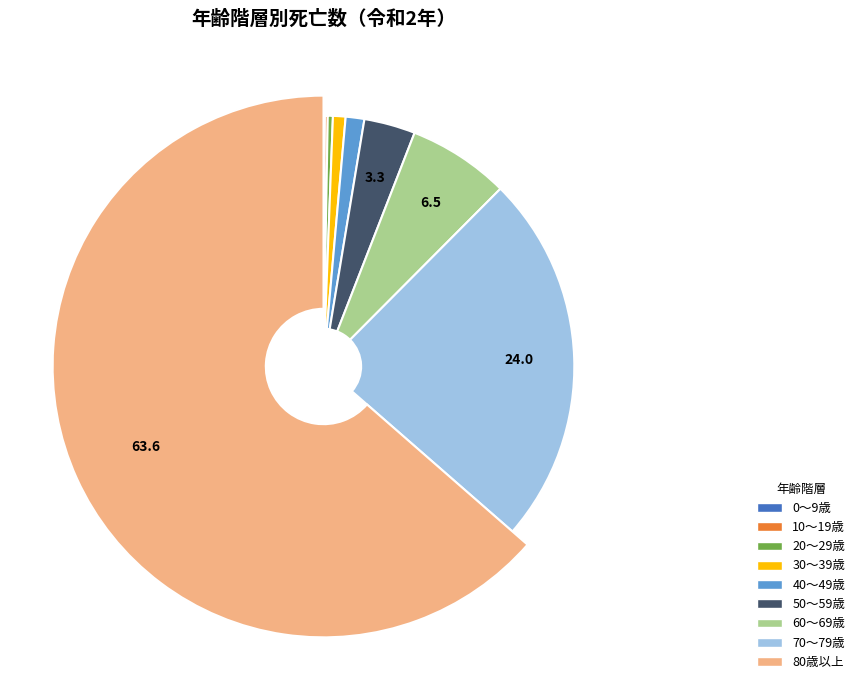

How much of the chart is everything except 20～29歳?

99.7%